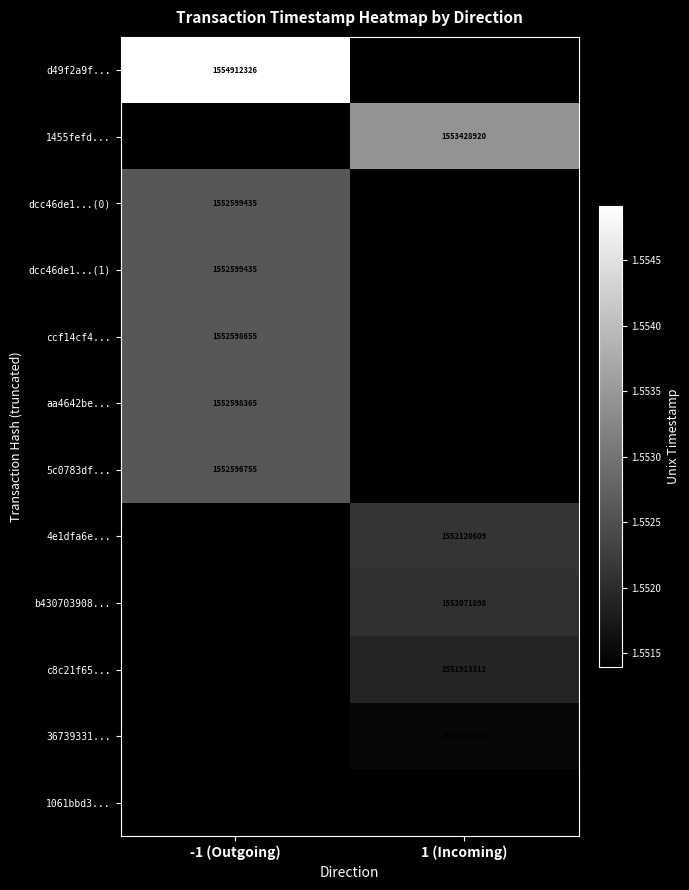

Is the value of d49f2a9f... at -1 (Outgoing) greater than the value of c8c21f65... at 1 (Incoming)?

Yes